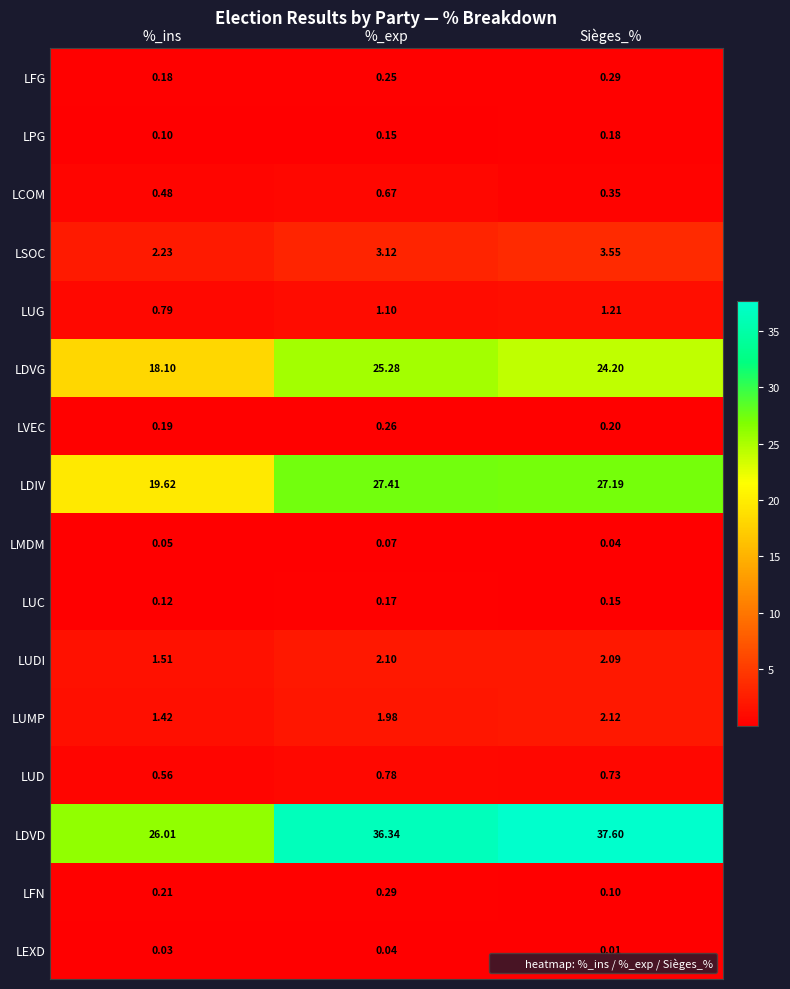

Where is LVEC nearest to the value 0?

%_ins